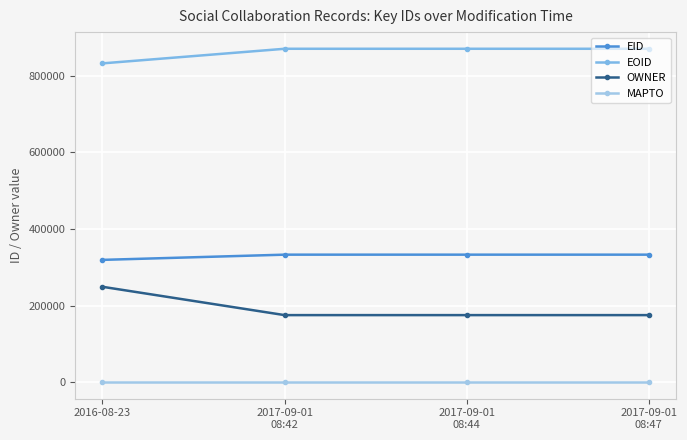

What position from the left is 2016-08-23?

1